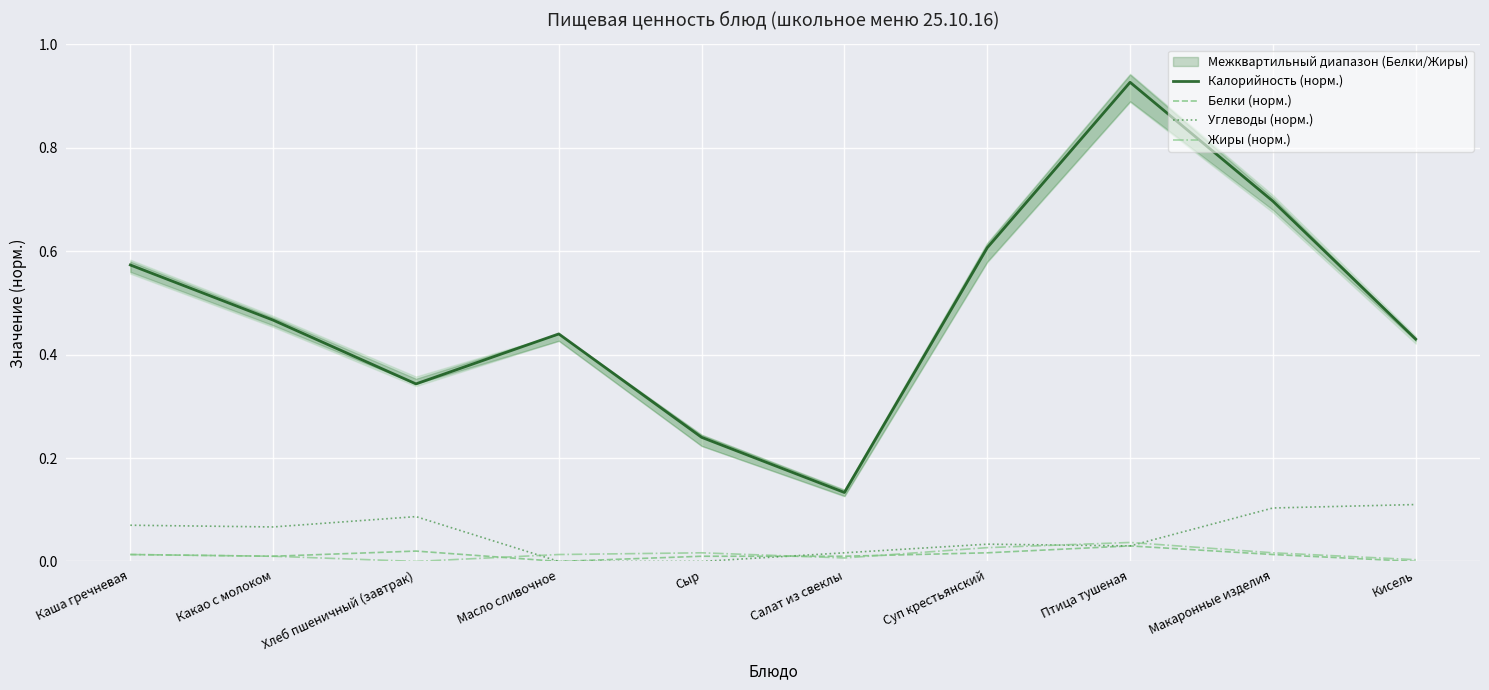

True or false: Белки (норм.) and Калорийность (норм.) cross at least once.

False